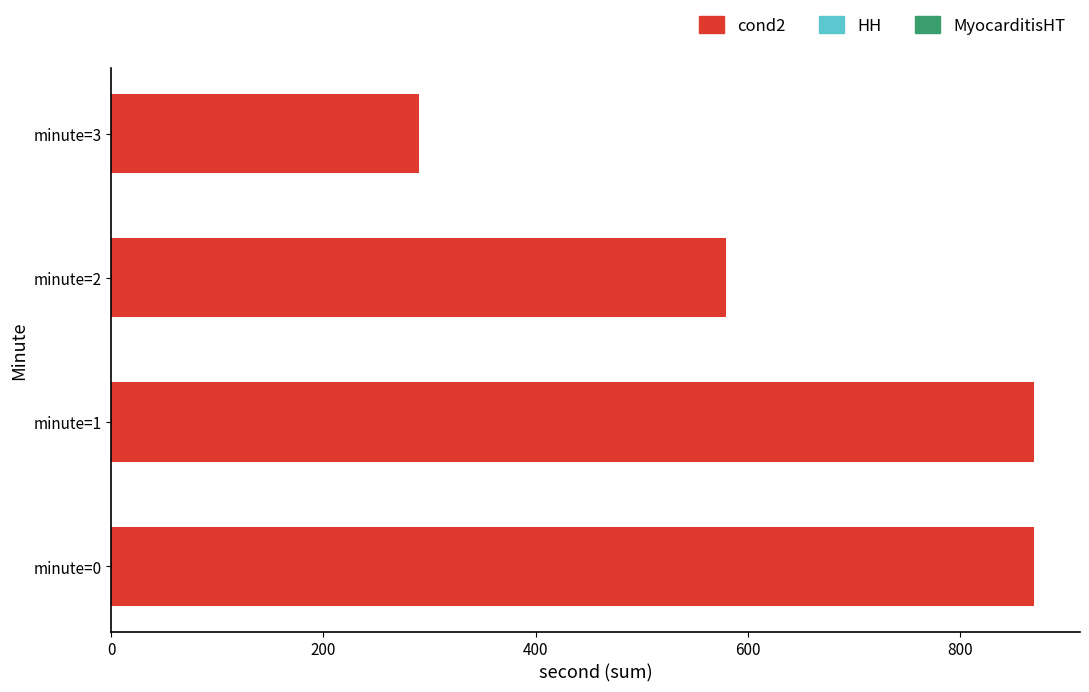

What is the sum of the values at minute=0 and minute=3?

1160